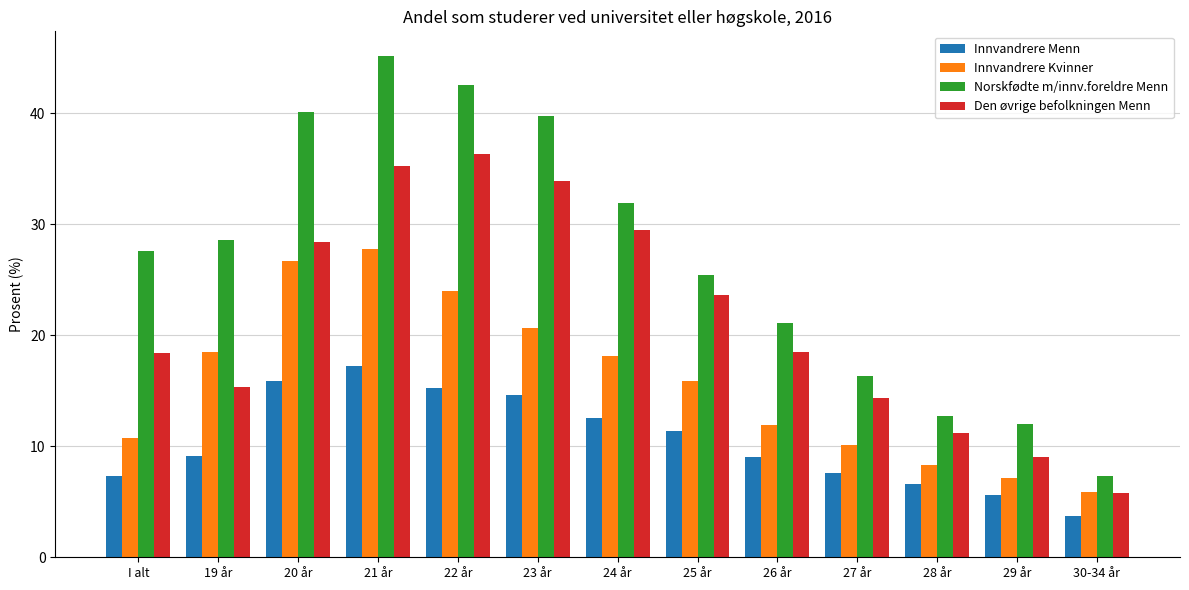

Does the chart contain any negative values?

No